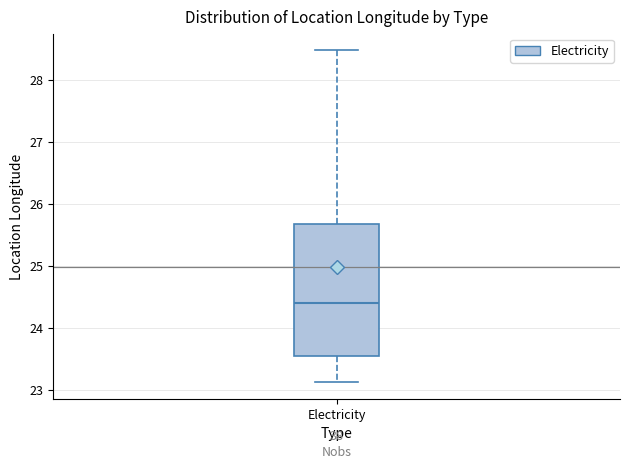

Where is the upper edge of the box for Electricity on the y-axis? The values are not printed on the chart, so give them approximately, as read against the axis.

25.7